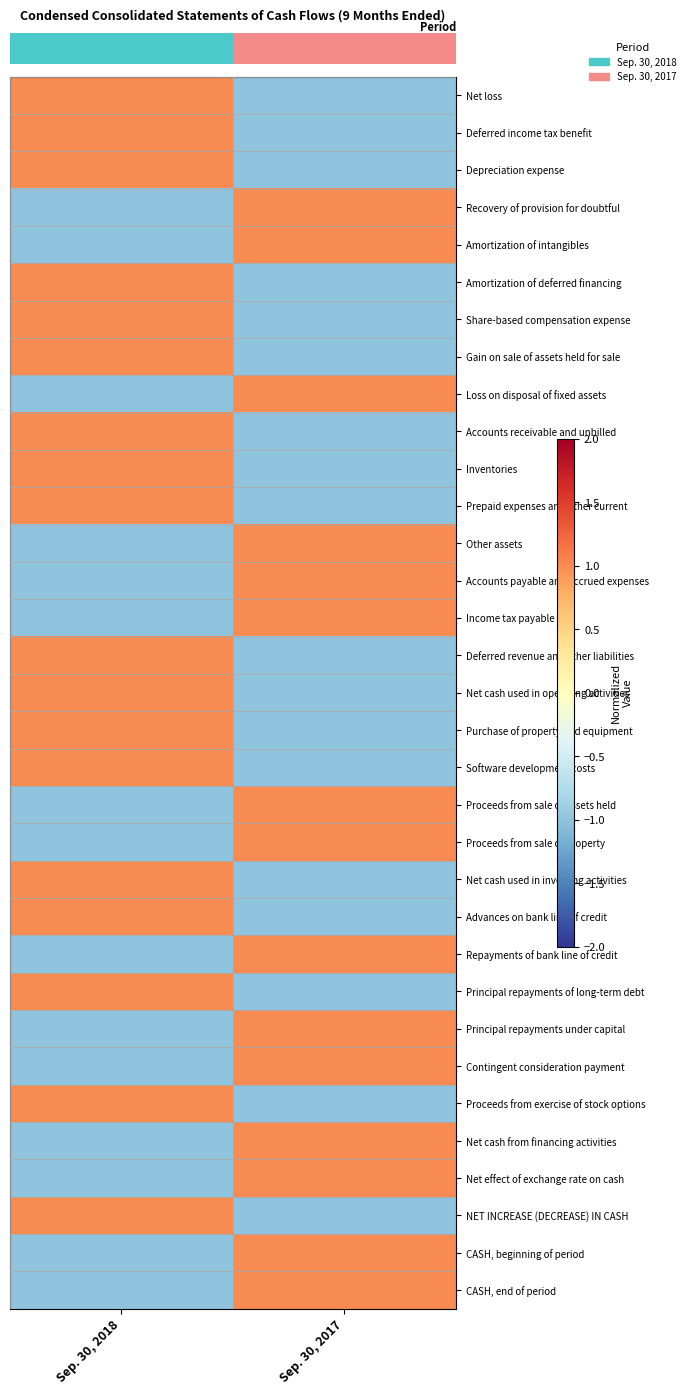

What is the total value across all series at Sep. 30, 2018?

3